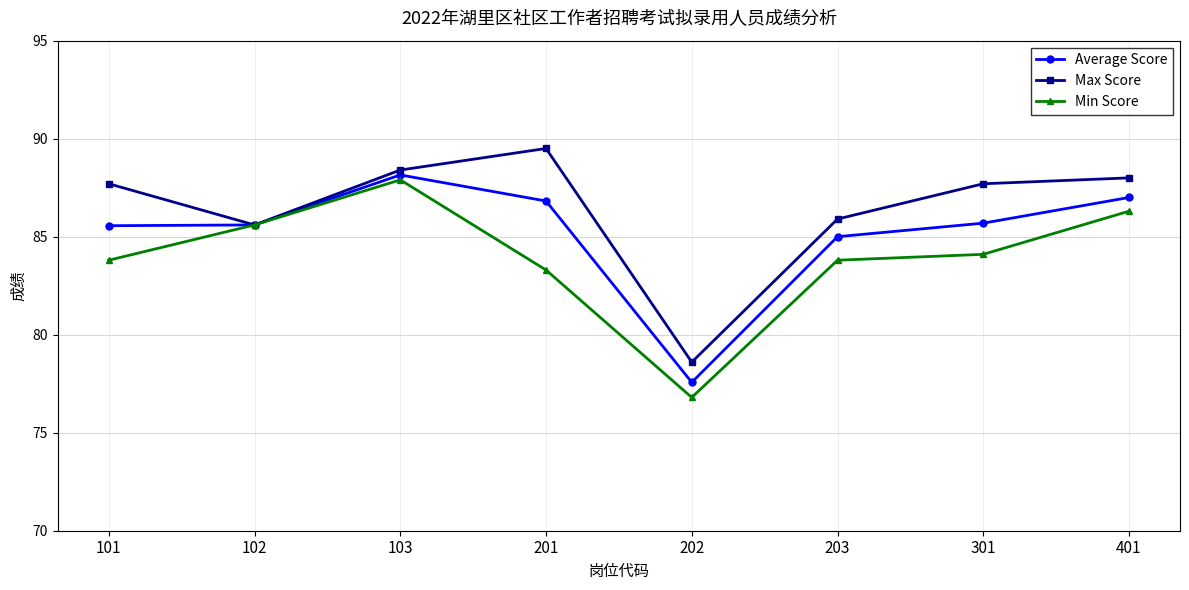

Is it true that Average Score equals 23.3 at 101?

False